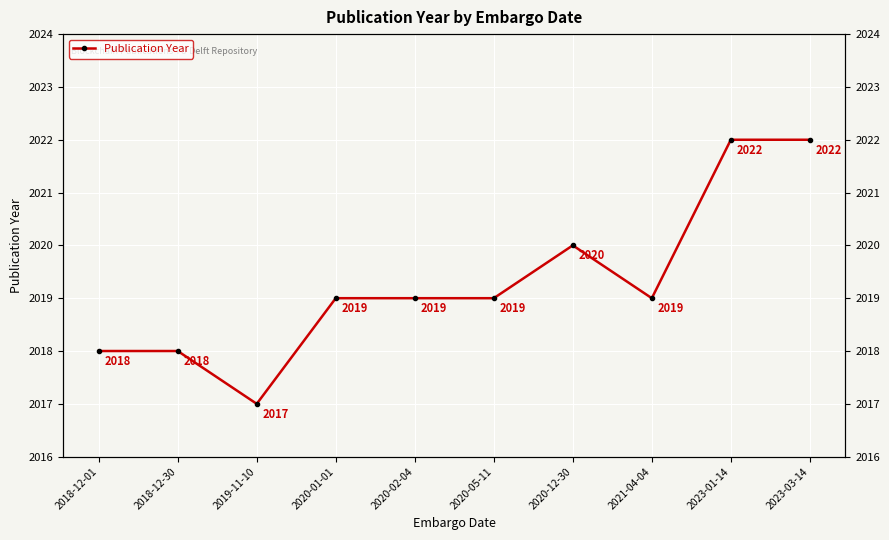

What is the difference between the maximum and minimum values?

5